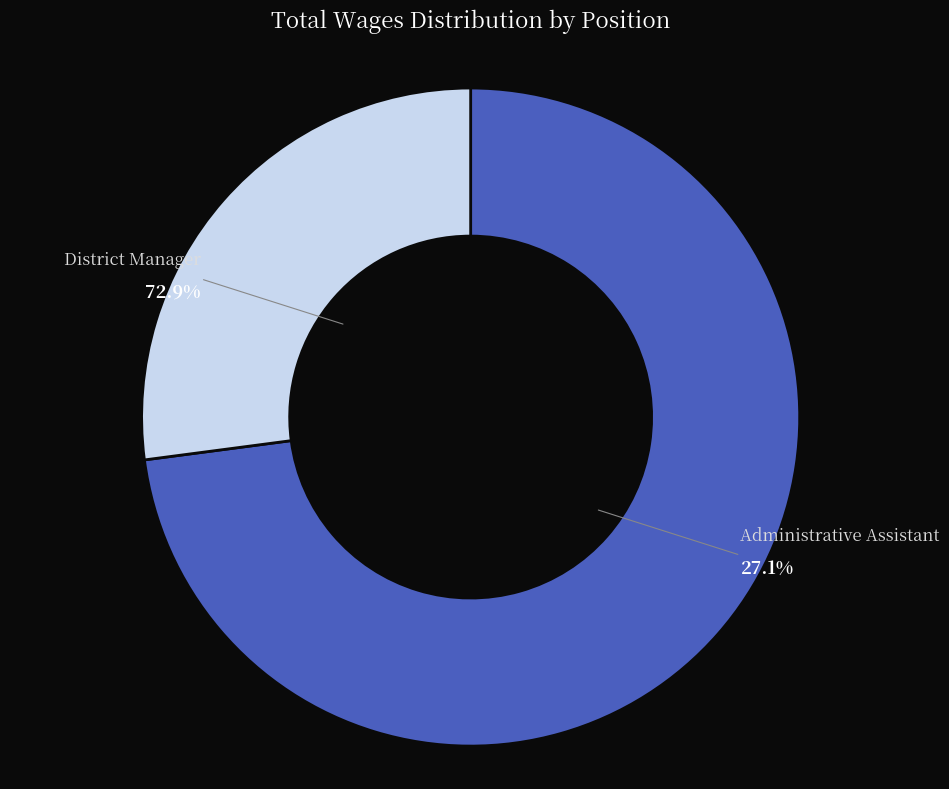

What percentage do District Manager and Administrative Assistant together represent?

100.0%